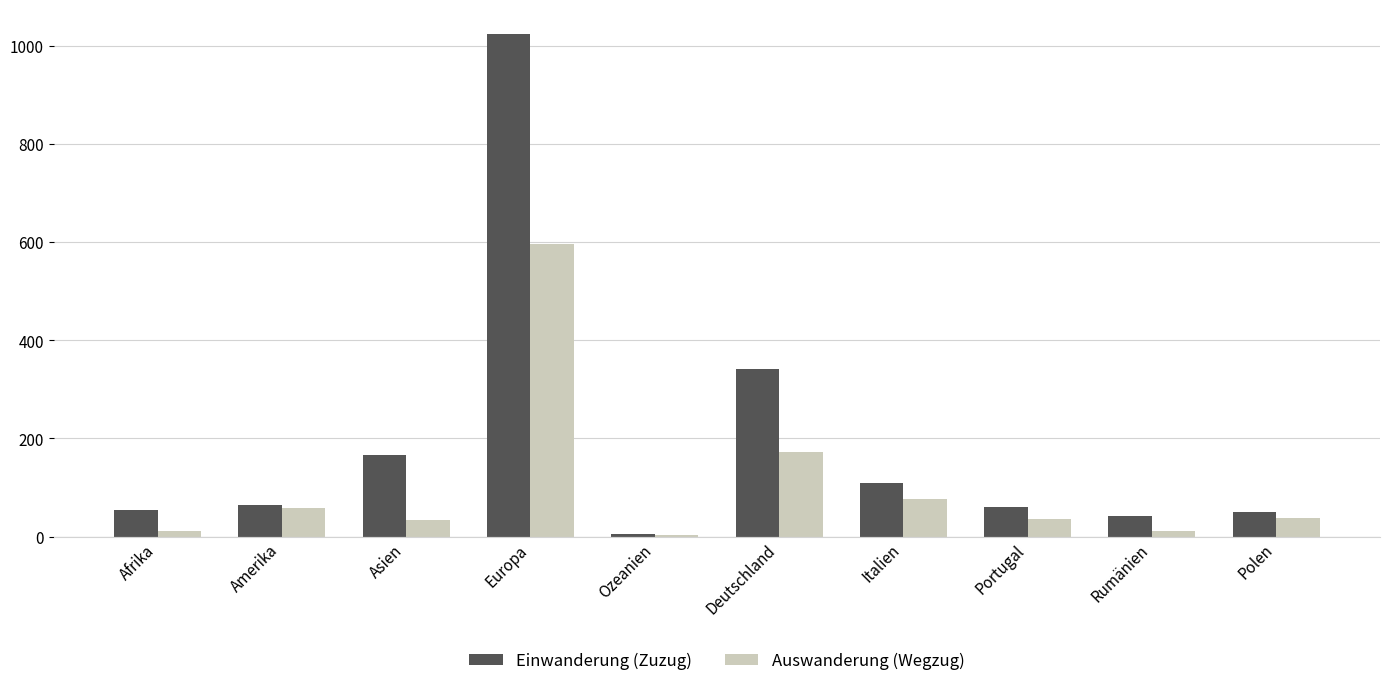

Which series has the largest total across all categories?

Einwanderung (Zuzug)